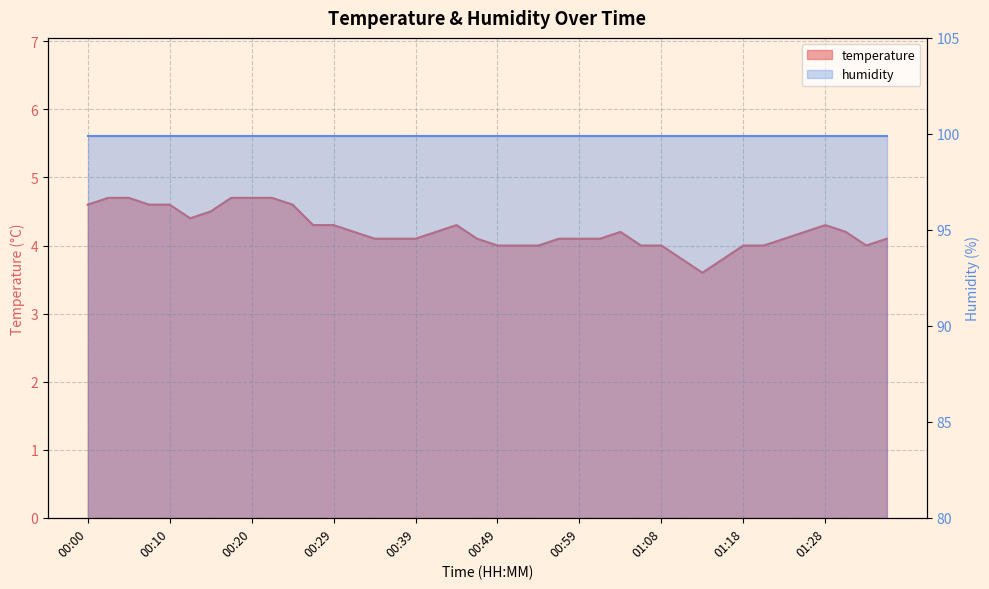

Which label corresponds to the largest value in the chart?

00:02